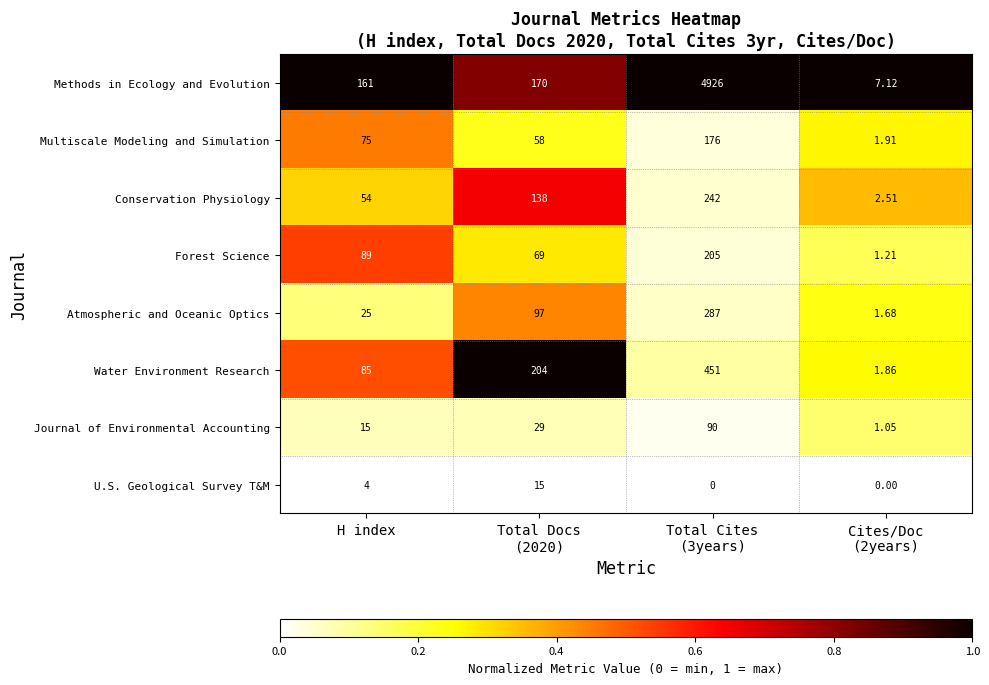

Rank the series by their maximum value, from lowest to highest.

U.S. Geological Survey T&M, Journal of Environmental Accounting, Multiscale Modeling and Simulation, Forest Science, Conservation Physiology, Atmospheric and Oceanic Optics, Water Environment Research, Methods in Ecology and Evolution